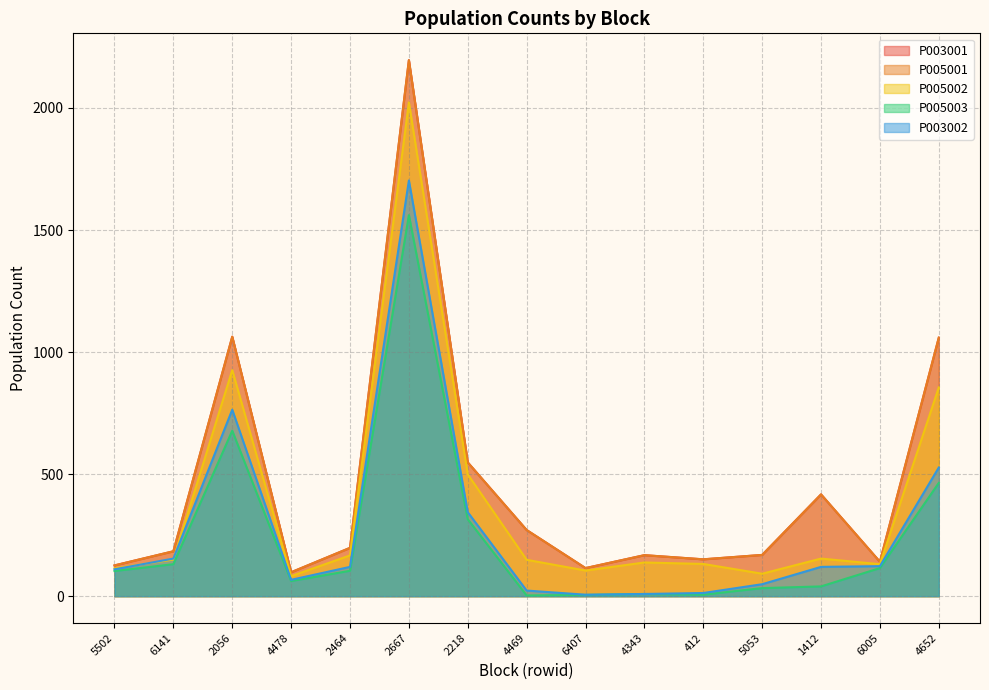

At which category does P003001 reach its first local valley?

4478